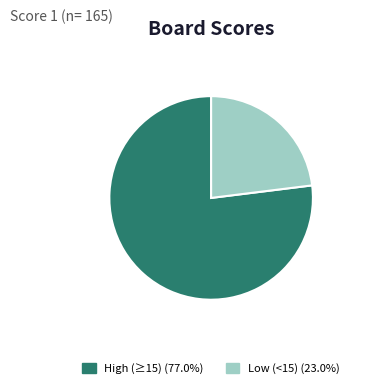

Is there a majority slice in this chart?

Yes